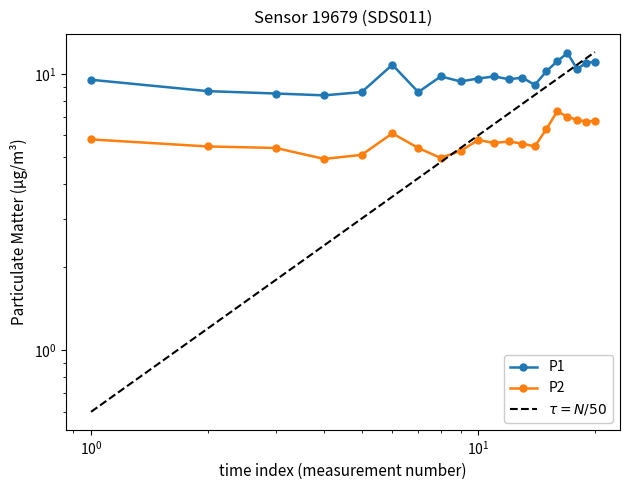

True or false: P2 has more than 1 interior local peaks.

True